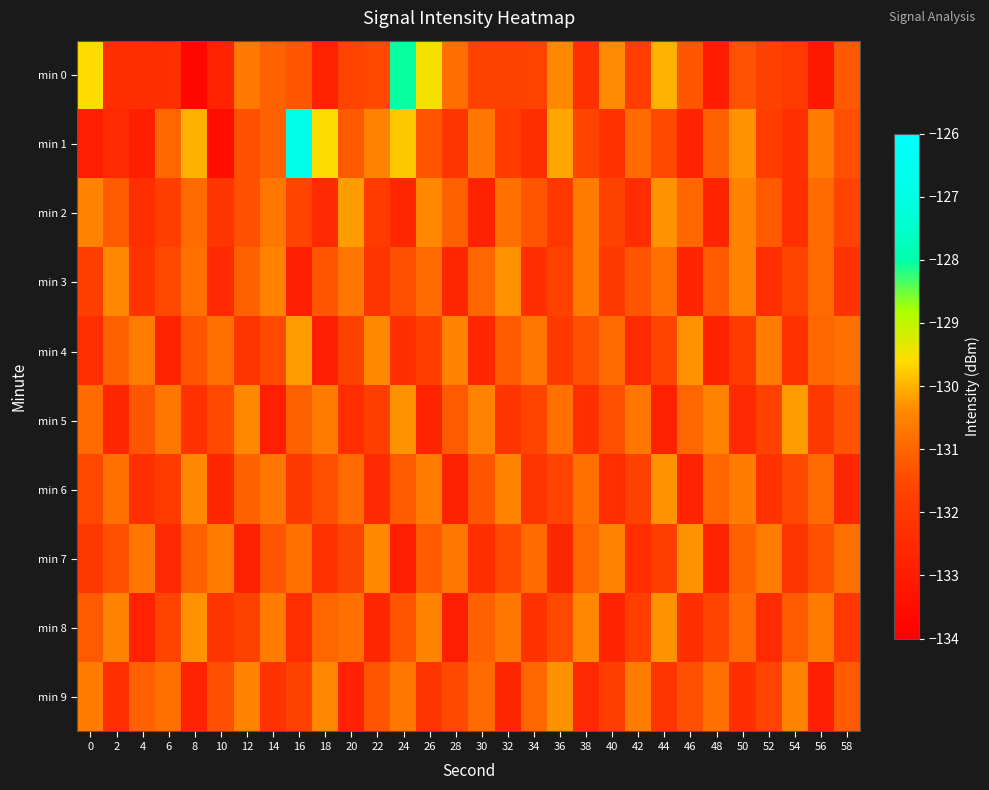

Reading left to right, extract all data points from this chart.

min 0: 0=-129.6	2=-132.4	4=-132.4	6=-132.3	8=-133.7	10=-132.7	12=-130.7	14=-131.0	16=-131.3	18=-132.8	20=-131.6	22=-131.5	24=-128.0	26=-129.5	28=-130.8	30=-131.7	32=-131.7	34=-131.7	36=-130.4	38=-132.3	40=-130.4	42=-131.8	44=-130.0	46=-131.3	48=-133.0	50=-131.3	52=-131.7	54=-131.9	56=-133.1	58=-131.2
min 1: 0=-132.9	2=-132.5	4=-132.9	6=-131.0	8=-130.0	10=-133.5	12=-131.4	14=-131.1	16=-126.8	18=-129.6	20=-131.2	22=-130.5	24=-129.8	26=-131.3	28=-132.1	30=-130.7	32=-131.9	34=-132.4	36=-130.1	38=-131.6	40=-132.2	42=-130.9	44=-131.5	46=-132.7	48=-131.1	50=-130.3	52=-131.8	54=-132.3	56=-130.6	58=-131.4
min 2: 0=-130.5	2=-131.2	4=-132.3	6=-131.8	8=-130.9	10=-132.1	12=-131.4	14=-130.7	16=-131.6	18=-132.5	20=-130.2	22=-131.9	24=-132.6	26=-130.4	28=-131.1	30=-132.8	32=-130.8	34=-131.3	36=-132.0	38=-130.6	40=-131.7	42=-132.4	44=-130.3	46=-131.0	48=-132.7	50=-130.5	52=-131.2	54=-132.3	56=-130.9	58=-131.6
min 3: 0=-131.8	2=-130.4	4=-132.2	6=-131.5	8=-130.8	10=-132.5	12=-131.1	14=-130.5	16=-132.9	18=-131.3	20=-130.7	22=-132.1	24=-131.4	26=-130.9	28=-132.6	30=-131.0	32=-130.3	34=-132.3	36=-131.7	38=-130.6	40=-132.0	42=-131.3	44=-130.8	46=-132.7	48=-131.2	50=-130.5	52=-132.4	54=-131.6	56=-130.9	58=-132.2
min 4: 0=-132.4	2=-131.1	4=-130.6	6=-132.7	8=-131.3	10=-130.8	12=-132.1	14=-131.5	16=-130.2	18=-132.9	20=-131.7	22=-130.4	24=-132.3	26=-131.8	28=-130.5	30=-132.6	32=-131.2	34=-130.7	36=-132.0	38=-131.4	40=-130.9	42=-132.5	44=-131.6	46=-130.3	48=-132.8	50=-131.9	52=-130.6	54=-132.2	56=-131.0	58=-130.8
min 5: 0=-130.9	2=-132.6	4=-131.3	6=-130.7	8=-132.2	10=-131.5	12=-130.4	14=-132.9	16=-131.1	18=-130.6	20=-132.4	22=-131.8	24=-130.3	26=-132.7	28=-131.2	30=-130.5	32=-132.1	34=-131.6	36=-130.8	38=-132.3	40=-131.4	42=-130.7	44=-132.8	46=-131.0	48=-130.5	50=-132.5	52=-131.7	54=-130.2	56=-132.0	58=-131.3
min 6: 0=-131.5	2=-130.8	4=-132.3	6=-131.9	8=-130.4	10=-132.6	12=-131.1	14=-130.7	16=-132.0	18=-131.4	20=-130.9	22=-132.5	24=-131.2	26=-130.6	28=-132.8	30=-131.3	32=-130.5	34=-132.1	36=-131.6	38=-130.8	40=-132.4	42=-131.7	44=-130.3	46=-132.7	48=-131.0	50=-130.6	52=-132.2	54=-131.5	56=-130.9	58=-132.6
min 7: 0=-132.0	2=-131.4	4=-130.7	6=-132.5	8=-131.1	10=-130.6	12=-132.8	14=-131.3	16=-130.8	18=-132.2	20=-131.6	22=-130.4	24=-132.9	26=-131.2	28=-130.7	30=-132.3	32=-131.5	34=-130.9	36=-132.6	38=-131.0	40=-130.5	42=-132.4	44=-131.8	46=-130.3	48=-132.7	50=-131.1	52=-130.6	54=-132.1	56=-131.4	58=-130.8
min 8: 0=-131.2	2=-130.5	4=-132.8	6=-131.6	8=-130.3	10=-132.1	12=-131.7	14=-130.6	16=-132.4	18=-131.0	20=-130.8	22=-132.6	24=-131.3	26=-130.5	28=-132.9	30=-131.1	32=-130.7	34=-132.2	36=-131.5	38=-130.4	40=-132.7	42=-131.8	44=-130.3	46=-132.3	48=-131.6	50=-130.9	52=-132.5	54=-131.2	56=-130.6	58=-132.0
min 9: 0=-130.6	2=-132.4	4=-131.1	6=-130.8	8=-132.7	10=-131.4	12=-130.5	14=-132.2	16=-131.7	18=-130.4	20=-132.8	22=-131.3	24=-130.7	26=-132.1	28=-131.5	30=-130.9	32=-132.6	34=-131.0	36=-130.3	38=-132.5	40=-131.8	42=-130.6	44=-132.1	46=-131.4	48=-130.8	50=-132.3	52=-131.6	54=-130.5	56=-132.9	58=-131.2